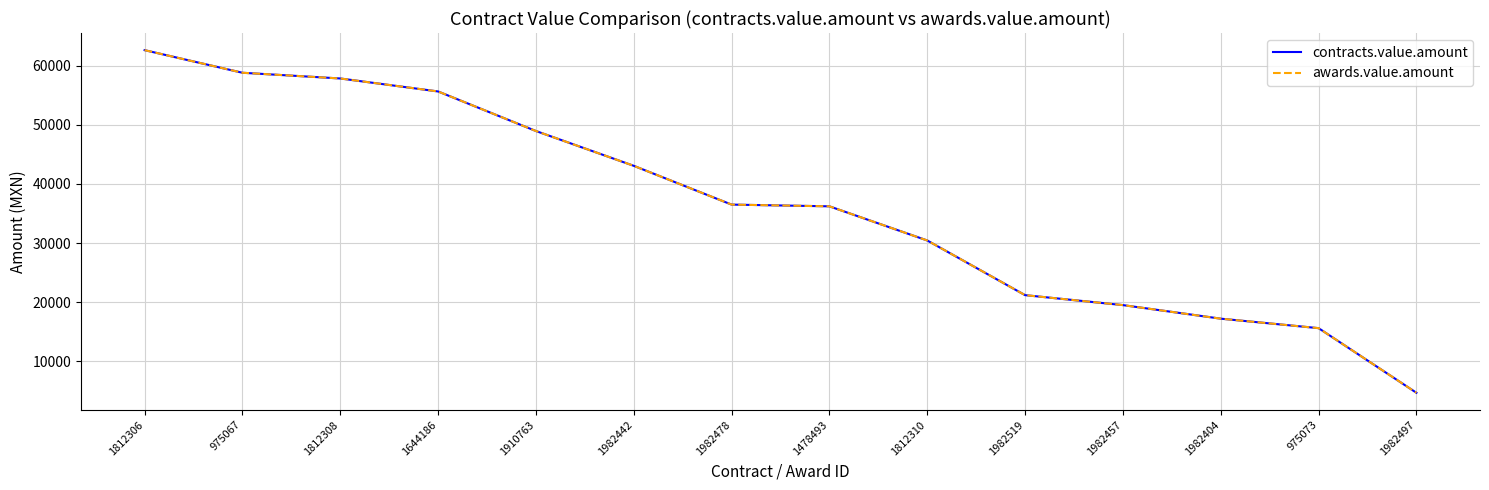

At which category is the sum across all series the highest?

1812306